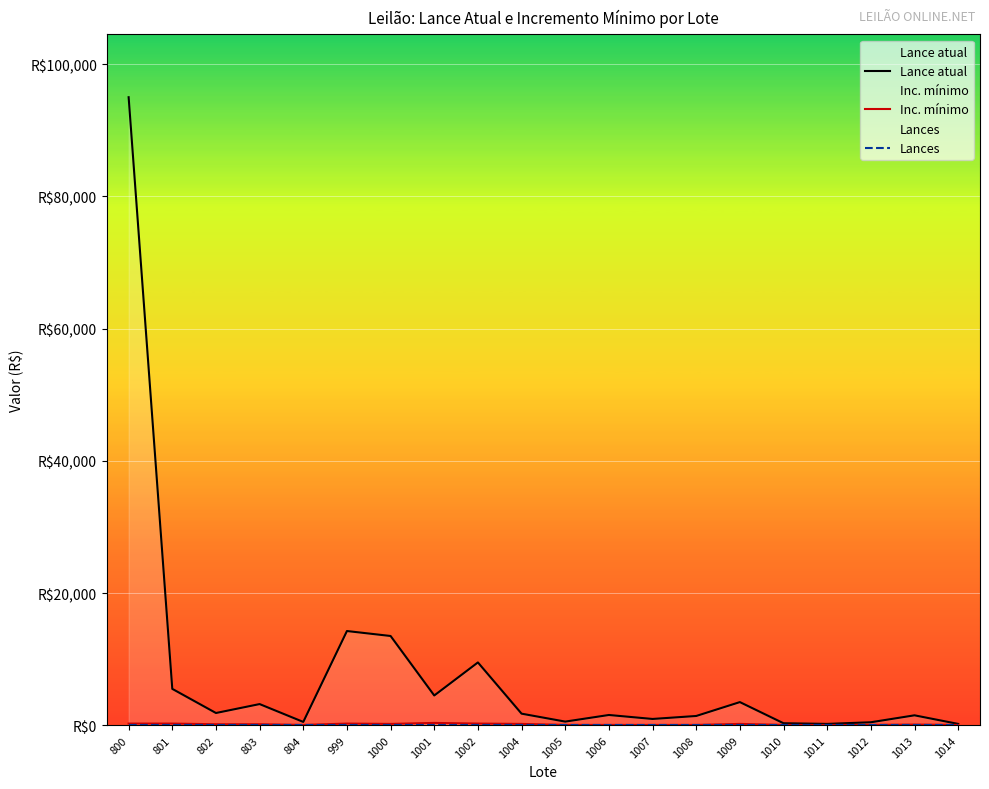

Rank the series at 1011 from highest to lowest value.

Lance atual, Inc. mínimo, Lances